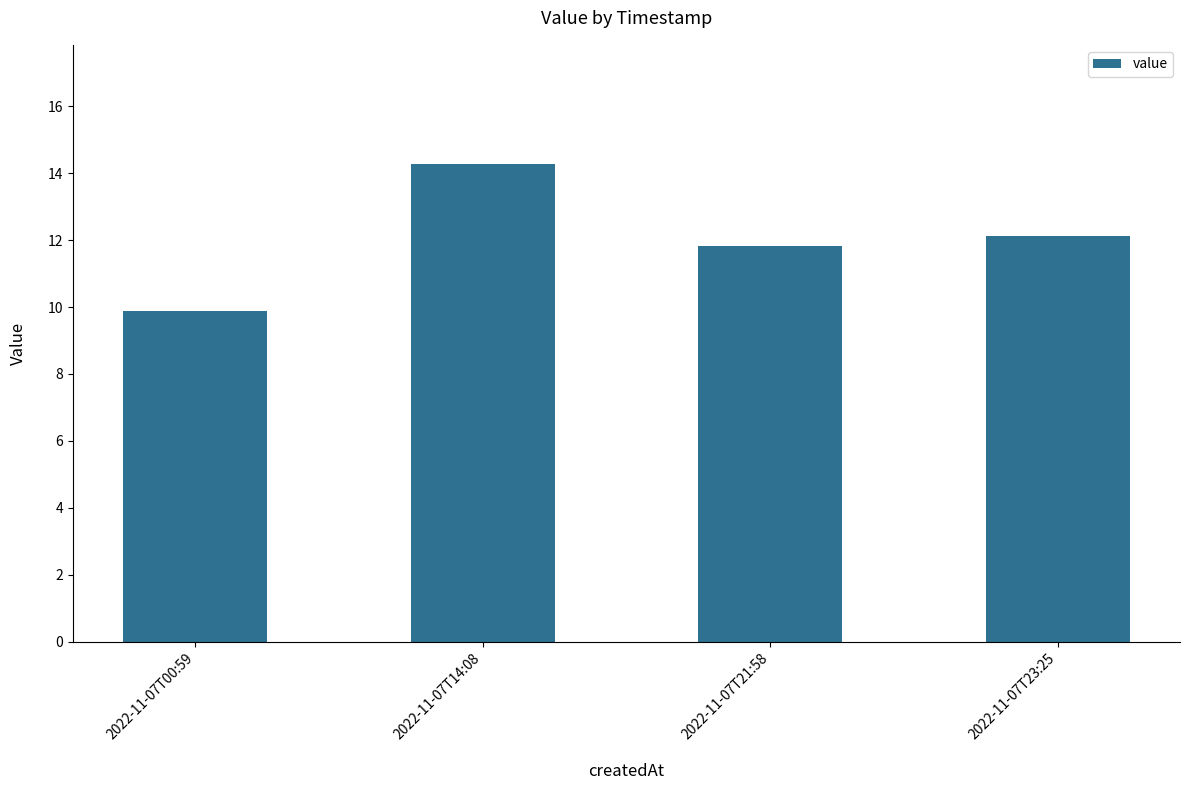

What is the label of the 2nd bar from the left?

2022-11-07T14:08